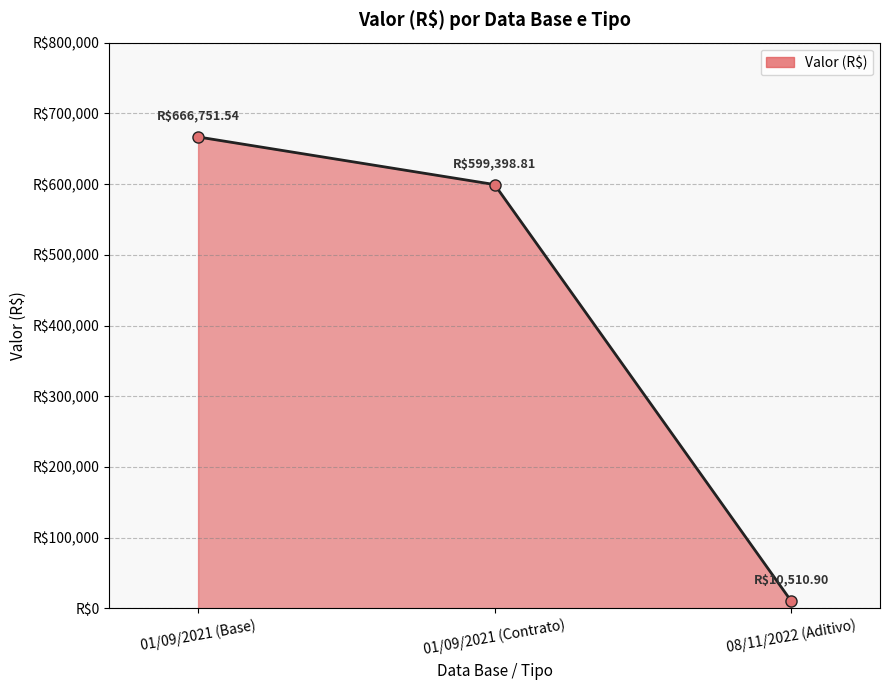

Reading left to right, extract all data points from this chart.

666751.5	599398.8	10510.9